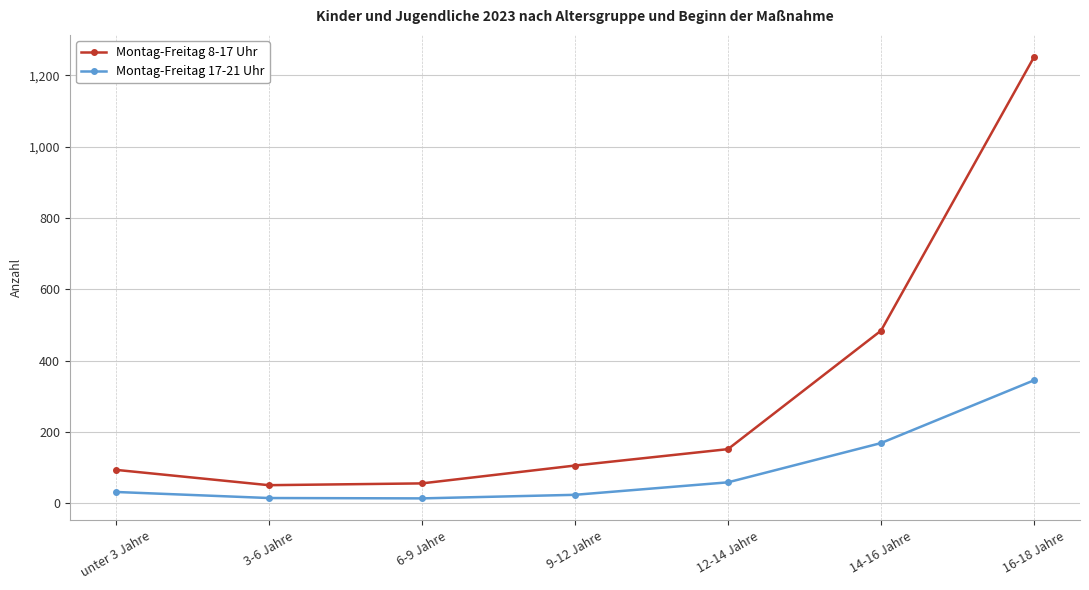

At 12-14 Jahre, list the series in order from smallest to largest.

Montag-Freitag 17-21 Uhr, Montag-Freitag 8-17 Uhr